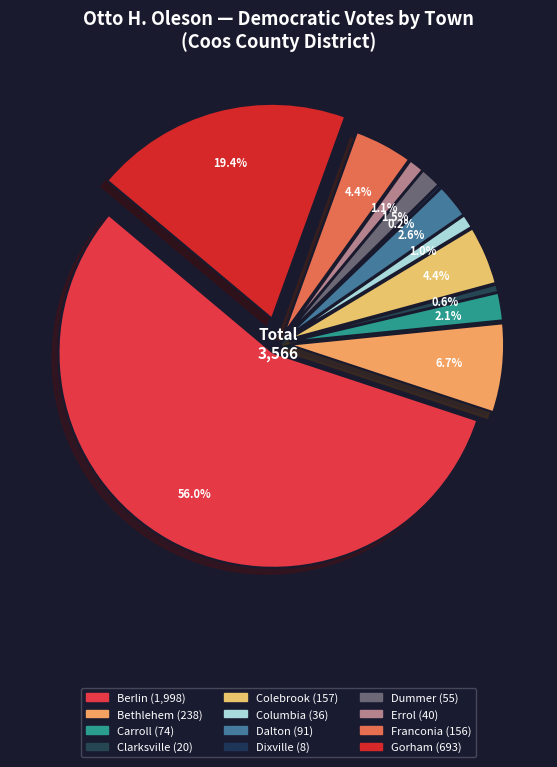

Count the number of slices in the pie.

12